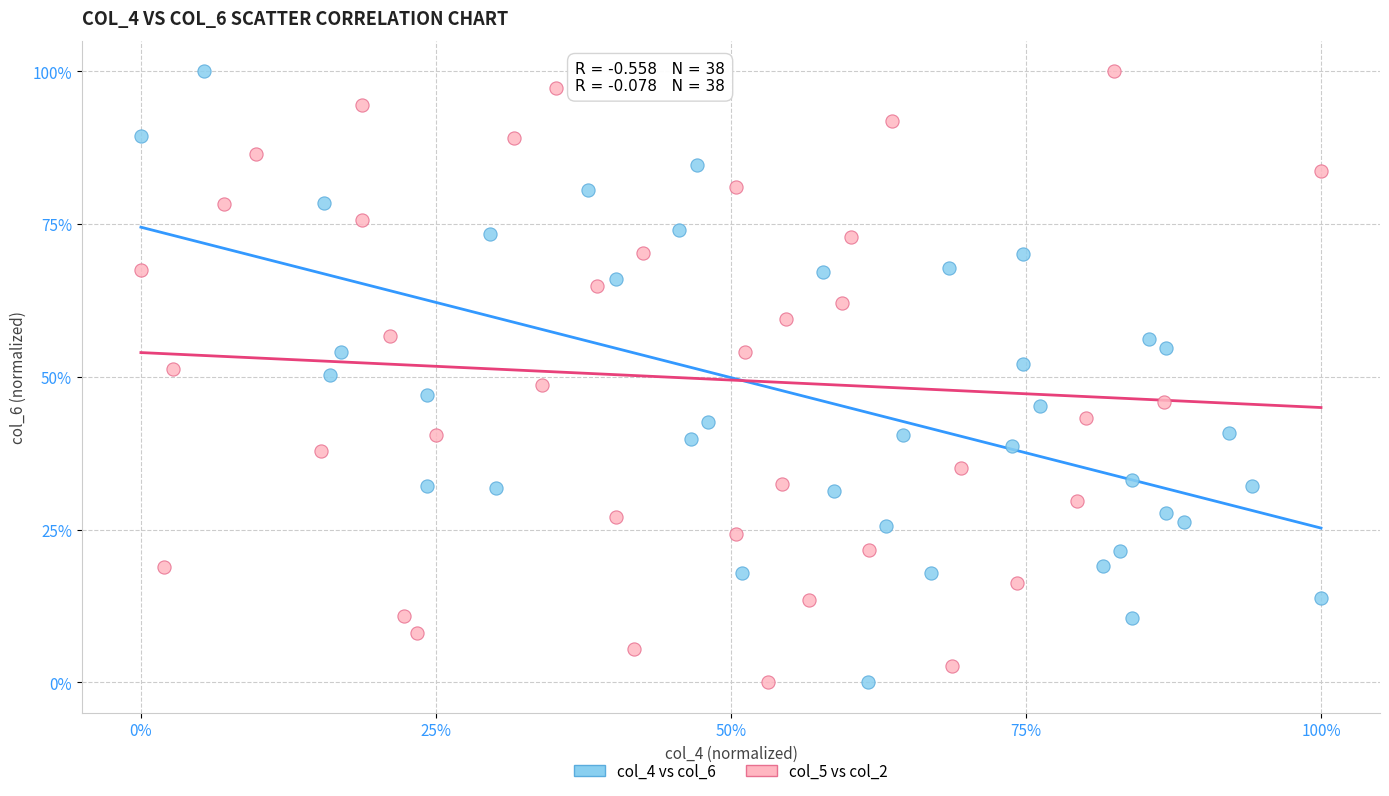

What are all the series names shown in the legend?

col_4 vs col_6, col_5 vs col_2